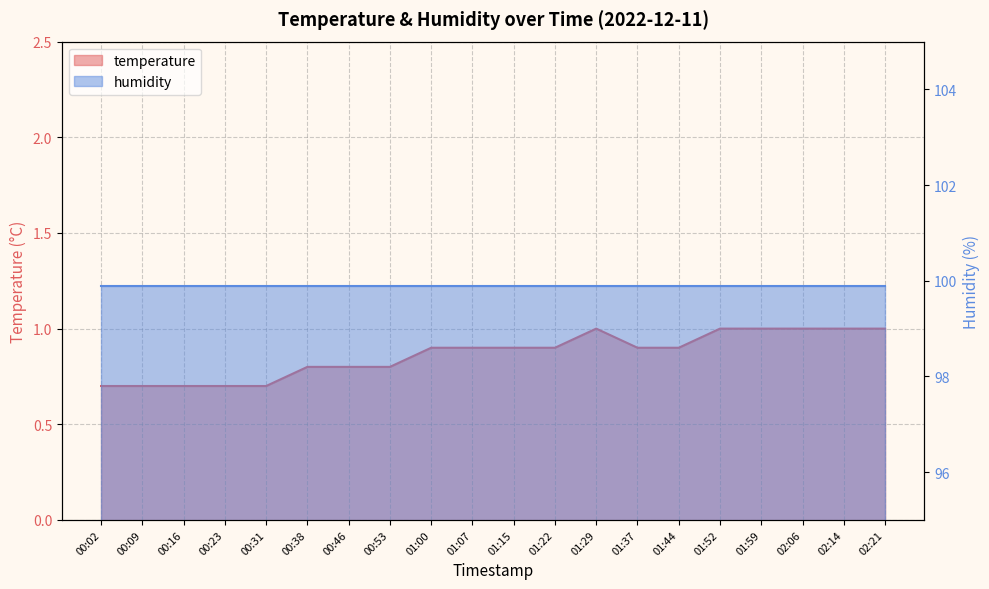

What is the ratio of the value at 00:23 to the value at 02:06?

0.7